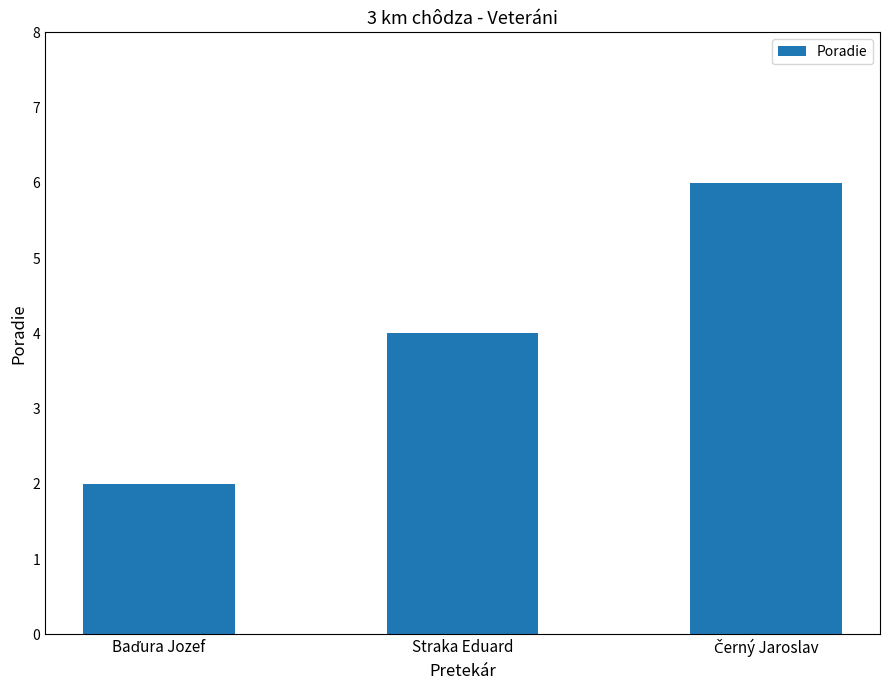

What is the greatest value displayed?

6